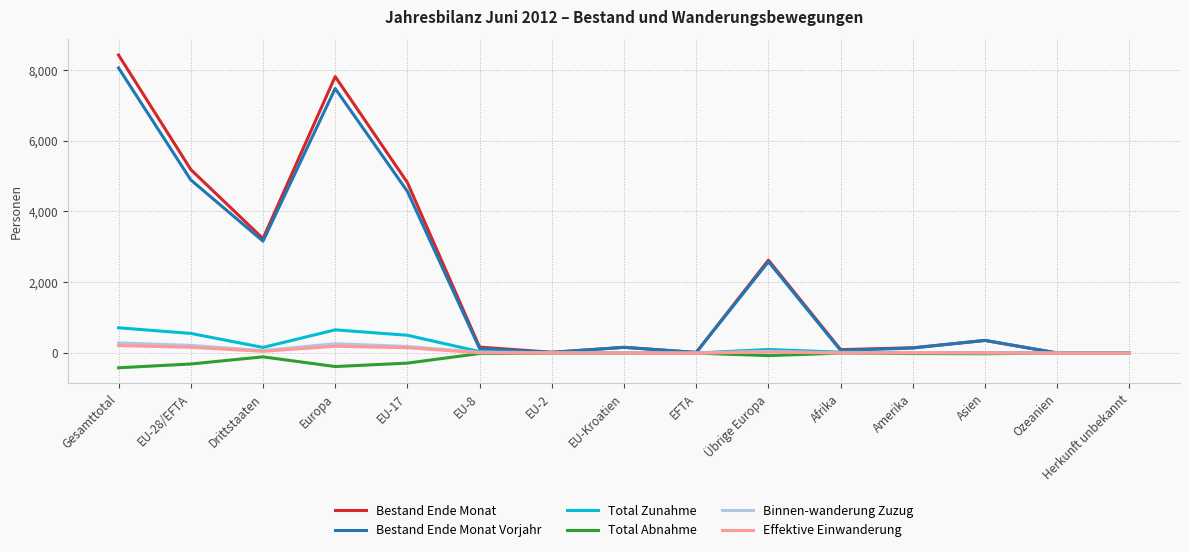

Which category has the highest value across all series?

Gesamttotal